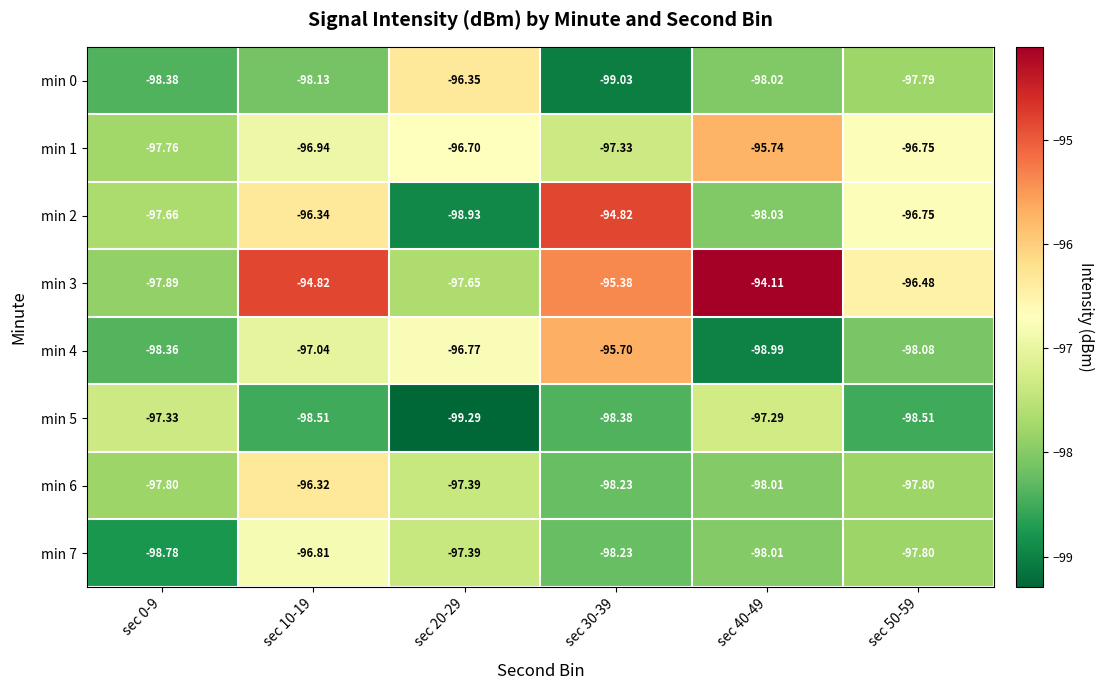

How many distinct data groups are displayed?

8